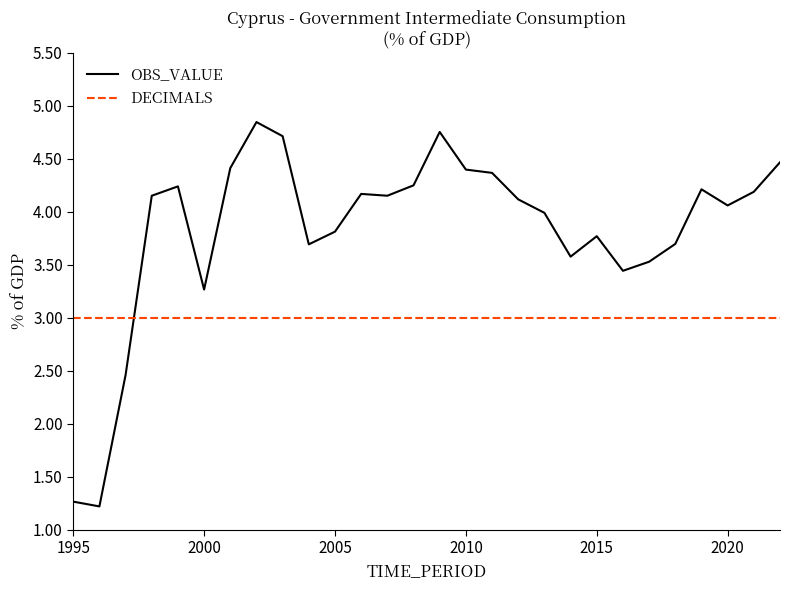

Which series has the widest spread of values?

OBS_VALUE